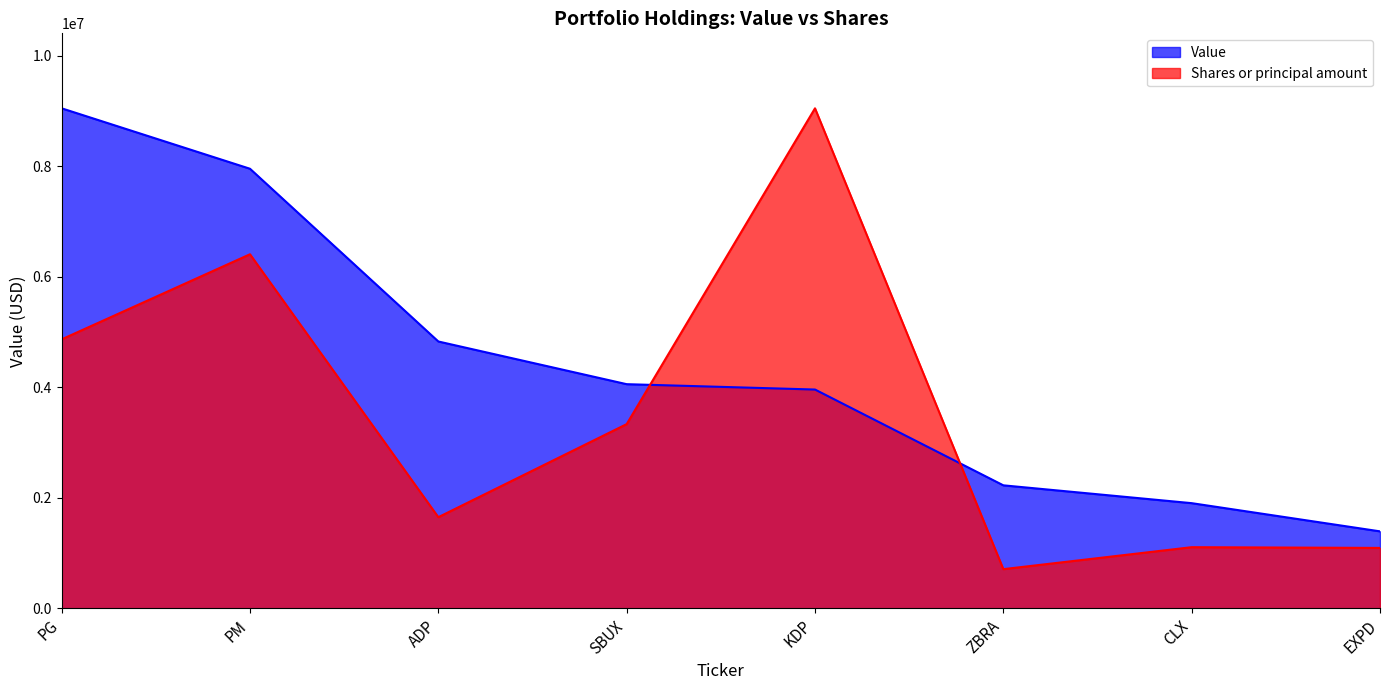

True or false: Shares or principal amount has more than 0 interior local peaks.

True